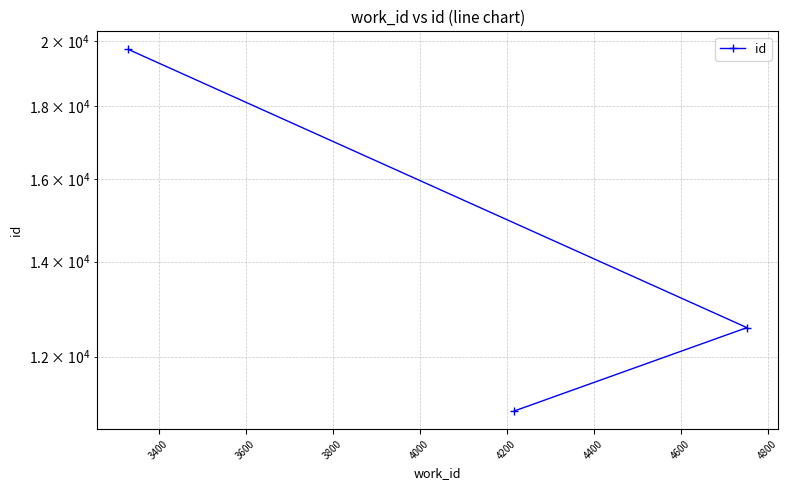

How many values are between 10991 and 19734?

3